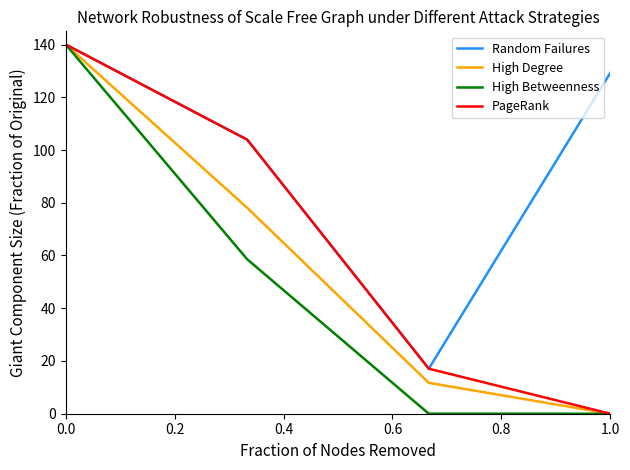

How many lines are shown in the chart?

4